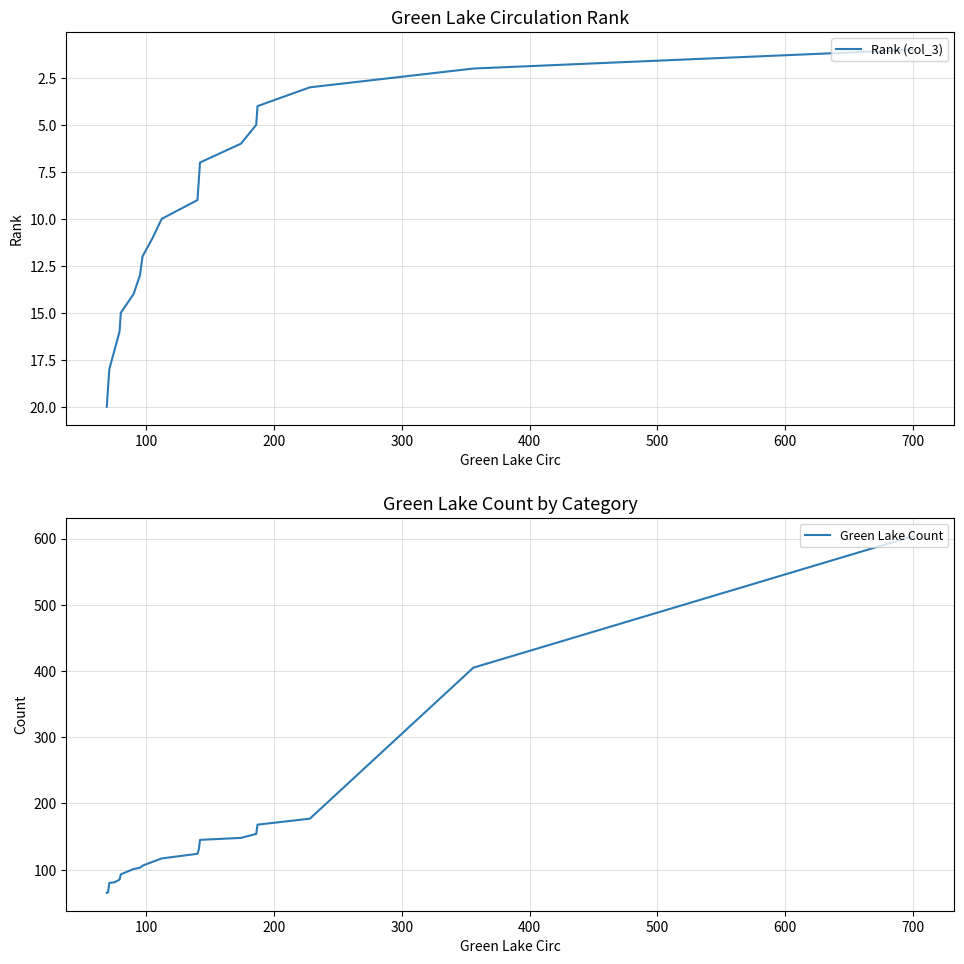

Which series has the largest range (max minus min)?

Green Lake Count